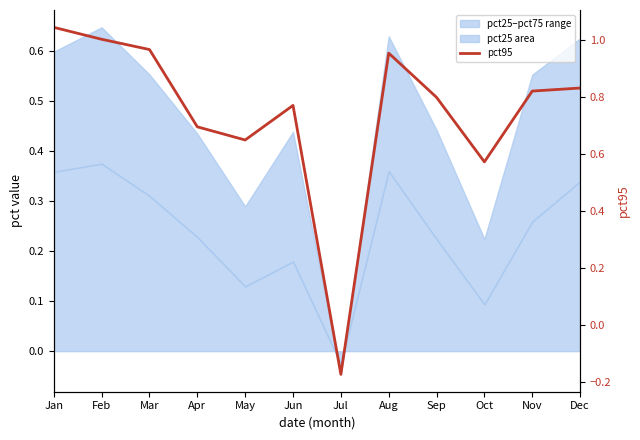

What is the difference between the second highest and second lowest values?

0.4